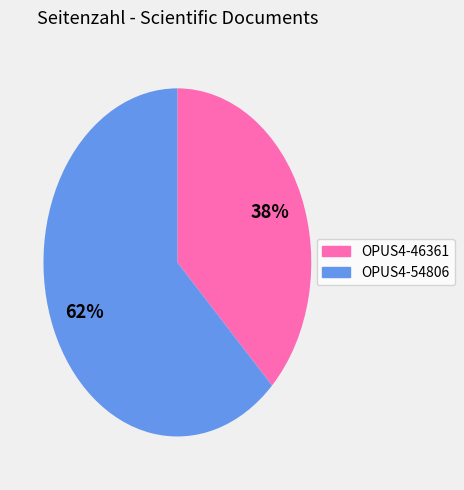

Which category has the smallest portion of the pie?

OPUS4-46361